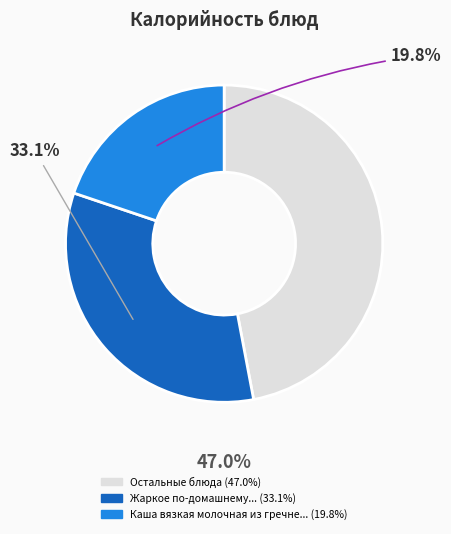

Is there a majority slice in this chart?

No